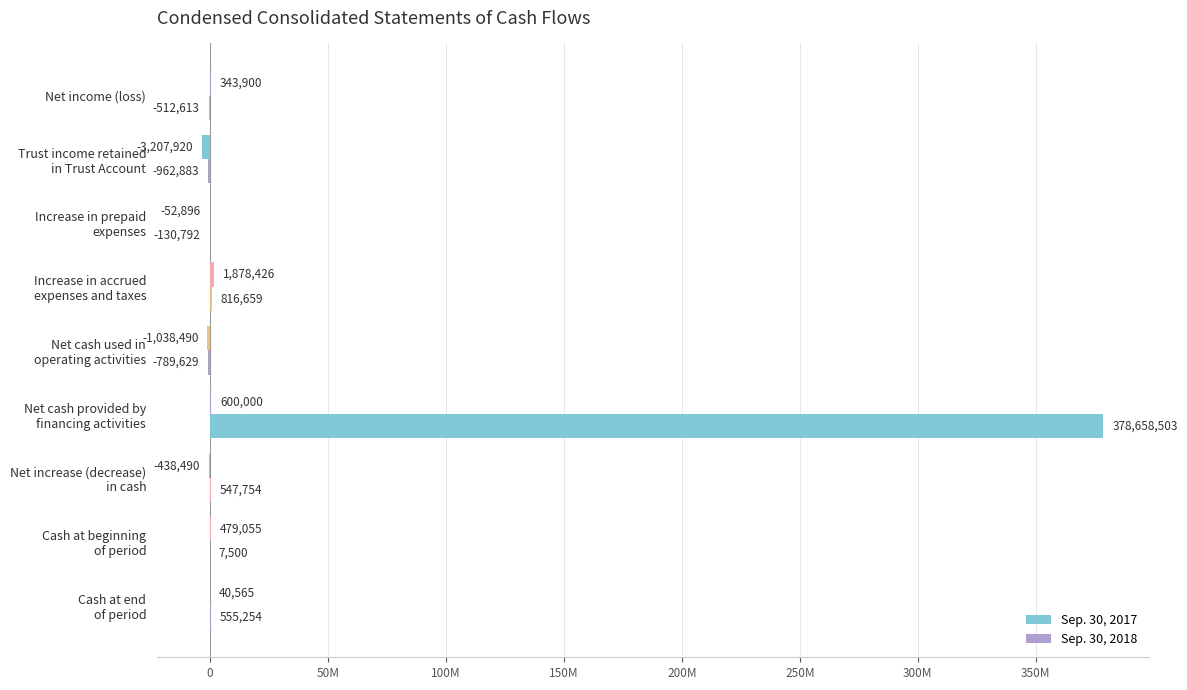

What is the value of the Sep. 30, 2017 bar at the 6th from the left?

378658503